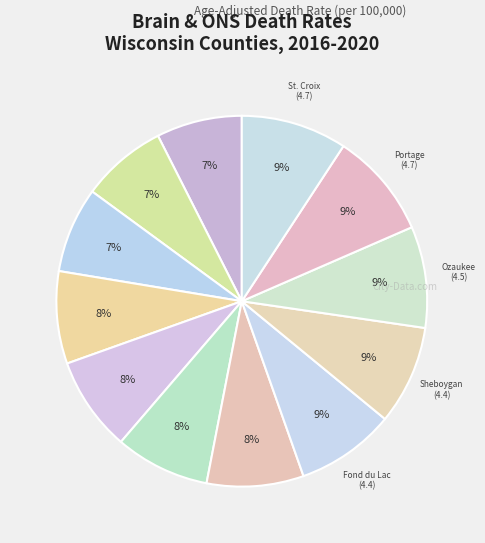

Count the number of slices in the pie.

12